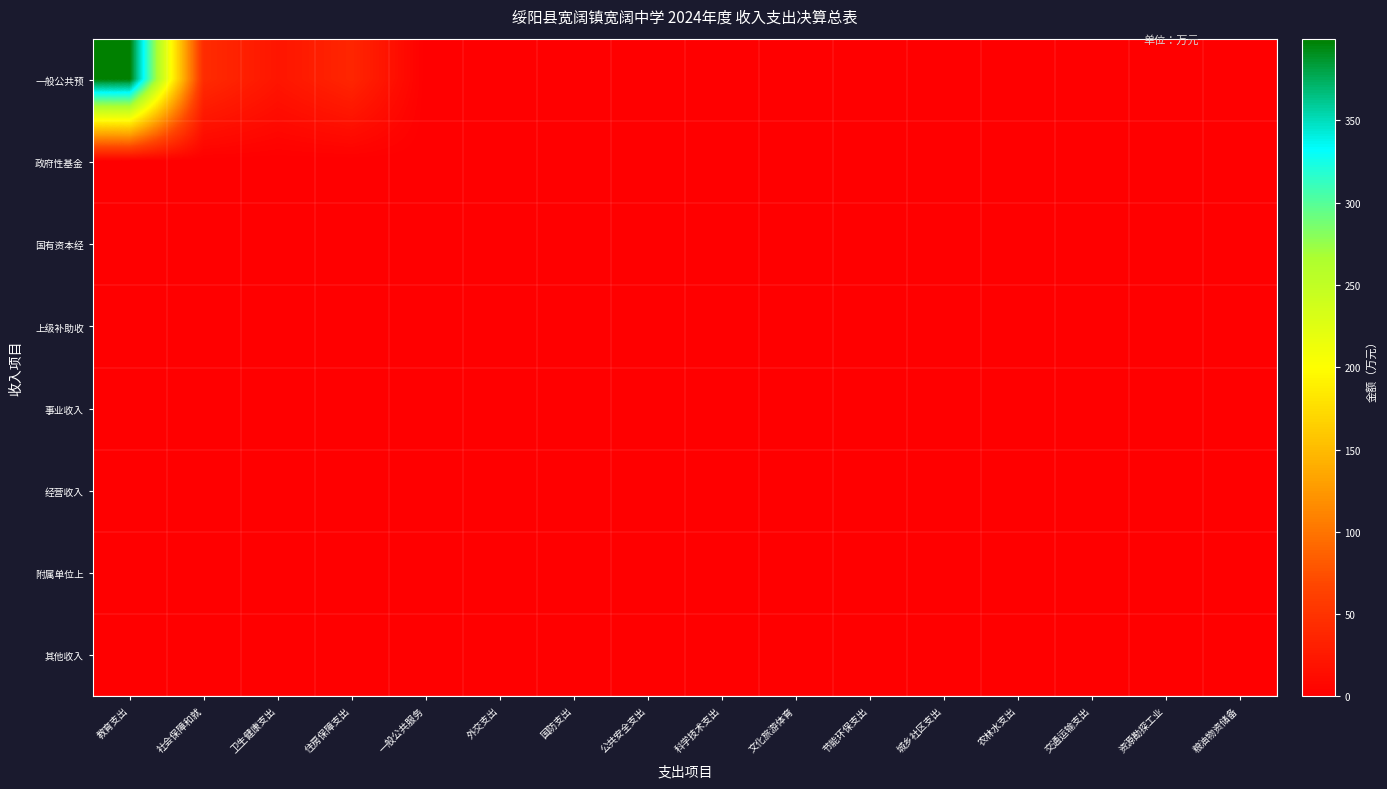

Reading right to left, transcribe all the data shown in this chart.

一般公共预: 粮油物资储备=0.0	资源勘探工业=0.0	交通运输支出=0.0	农林水支出=0.0	城乡社区支出=0.0	节能环保支出=0.0	文化旅游体育=0.0	科学技术支出=0.0	公共安全支出=0.0	国防支出=0.0	外交支出=0.0	一般公共服务=0.0	住房保障支出=37.1	卫生健康支出=21.4	社会保障和就=42.8	教育支出=399.7
政府性基金: 粮油物资储备=0.0	资源勘探工业=0.0	交通运输支出=0.0	农林水支出=0.0	城乡社区支出=0.0	节能环保支出=0.0	文化旅游体育=0.0	科学技术支出=0.0	公共安全支出=0.0	国防支出=0.0	外交支出=0.0	一般公共服务=0.0	住房保障支出=0.0	卫生健康支出=0.0	社会保障和就=0.0	教育支出=0.0
国有资本经: 粮油物资储备=0.0	资源勘探工业=0.0	交通运输支出=0.0	农林水支出=0.0	城乡社区支出=0.0	节能环保支出=0.0	文化旅游体育=0.0	科学技术支出=0.0	公共安全支出=0.0	国防支出=0.0	外交支出=0.0	一般公共服务=0.0	住房保障支出=0.0	卫生健康支出=0.0	社会保障和就=0.0	教育支出=0.0
上级补助收: 粮油物资储备=0.0	资源勘探工业=0.0	交通运输支出=0.0	农林水支出=0.0	城乡社区支出=0.0	节能环保支出=0.0	文化旅游体育=0.0	科学技术支出=0.0	公共安全支出=0.0	国防支出=0.0	外交支出=0.0	一般公共服务=0.0	住房保障支出=0.0	卫生健康支出=0.0	社会保障和就=0.0	教育支出=0.0
事业收入: 粮油物资储备=0.0	资源勘探工业=0.0	交通运输支出=0.0	农林水支出=0.0	城乡社区支出=0.0	节能环保支出=0.0	文化旅游体育=0.0	科学技术支出=0.0	公共安全支出=0.0	国防支出=0.0	外交支出=0.0	一般公共服务=0.0	住房保障支出=0.0	卫生健康支出=0.0	社会保障和就=0.0	教育支出=0.0
经营收入: 粮油物资储备=0.0	资源勘探工业=0.0	交通运输支出=0.0	农林水支出=0.0	城乡社区支出=0.0	节能环保支出=0.0	文化旅游体育=0.0	科学技术支出=0.0	公共安全支出=0.0	国防支出=0.0	外交支出=0.0	一般公共服务=0.0	住房保障支出=0.0	卫生健康支出=0.0	社会保障和就=0.0	教育支出=0.0
附属单位上: 粮油物资储备=0.0	资源勘探工业=0.0	交通运输支出=0.0	农林水支出=0.0	城乡社区支出=0.0	节能环保支出=0.0	文化旅游体育=0.0	科学技术支出=0.0	公共安全支出=0.0	国防支出=0.0	外交支出=0.0	一般公共服务=0.0	住房保障支出=0.0	卫生健康支出=0.0	社会保障和就=0.0	教育支出=0.0
其他收入: 粮油物资储备=0.0	资源勘探工业=0.0	交通运输支出=0.0	农林水支出=0.0	城乡社区支出=0.0	节能环保支出=0.0	文化旅游体育=0.0	科学技术支出=0.0	公共安全支出=0.0	国防支出=0.0	外交支出=0.0	一般公共服务=0.0	住房保障支出=0.0	卫生健康支出=0.0	社会保障和就=0.0	教育支出=0.0